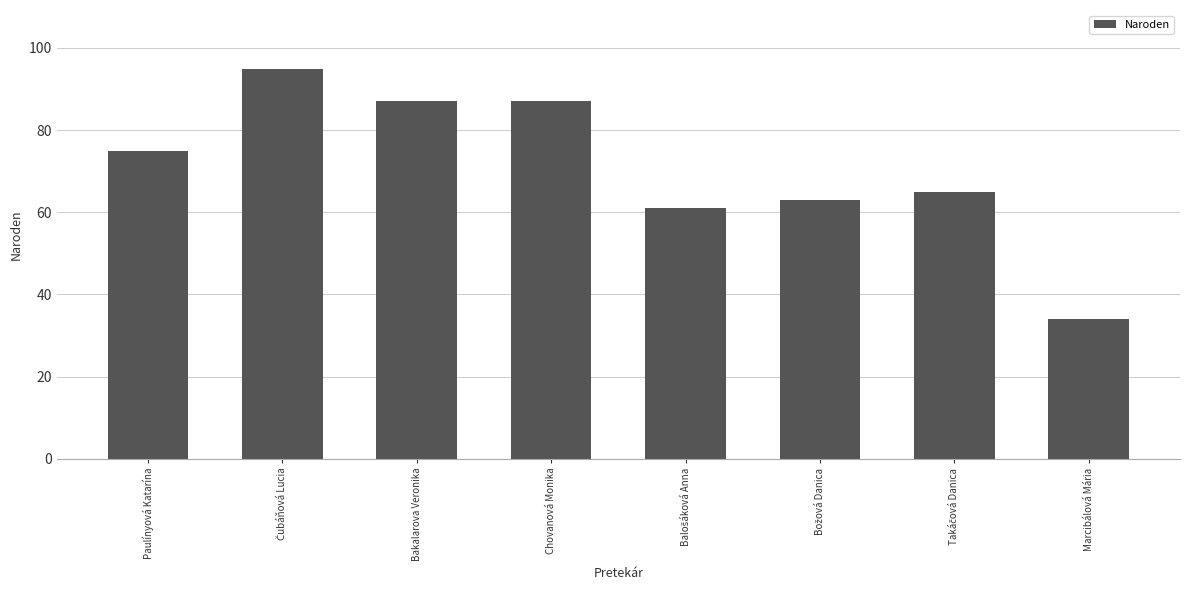

What is the greatest value displayed?

95